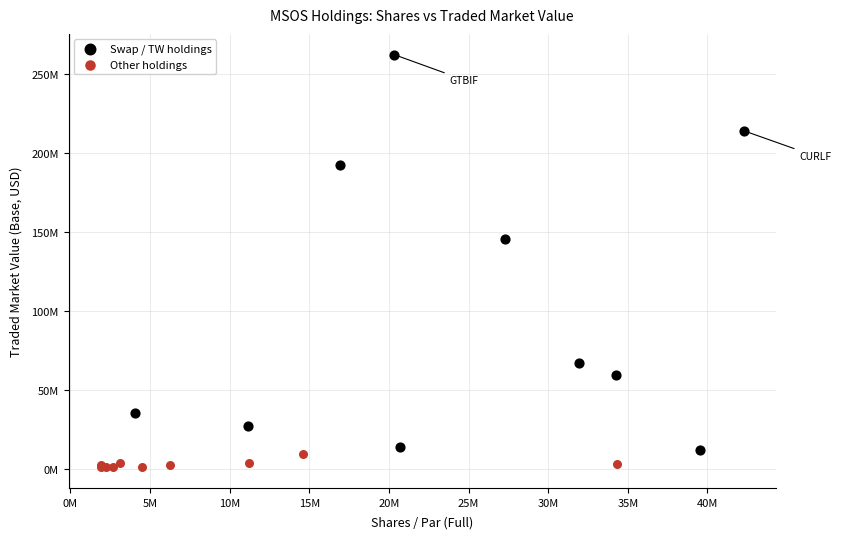

Which series contains the lowest Y value?

Other holdings